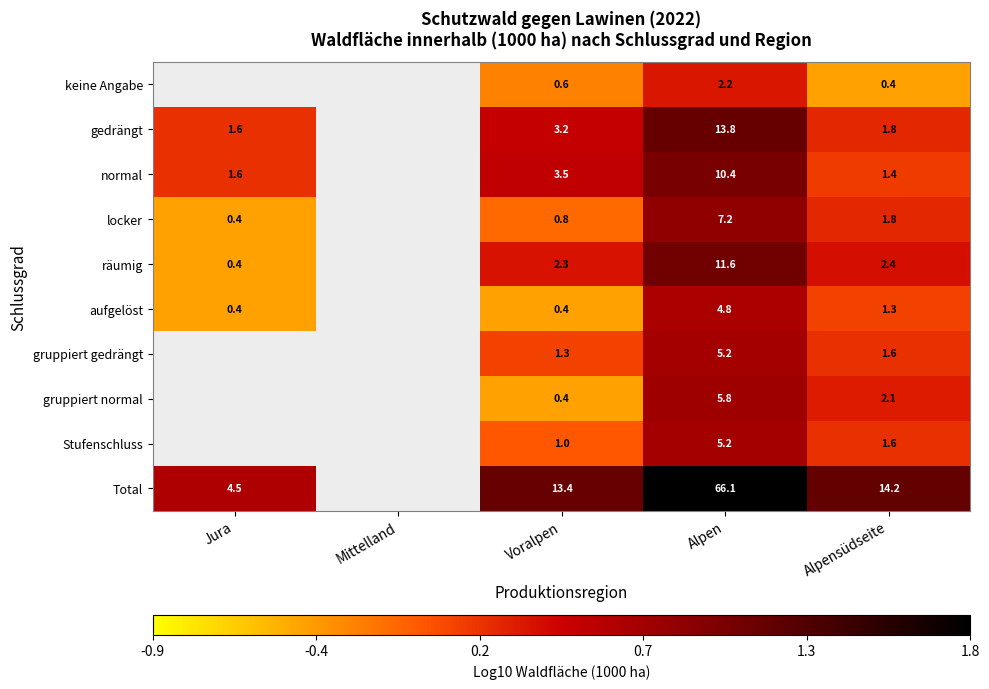

Between Alpen and Alpensüdseite, which series saw the biggest shift?

Total